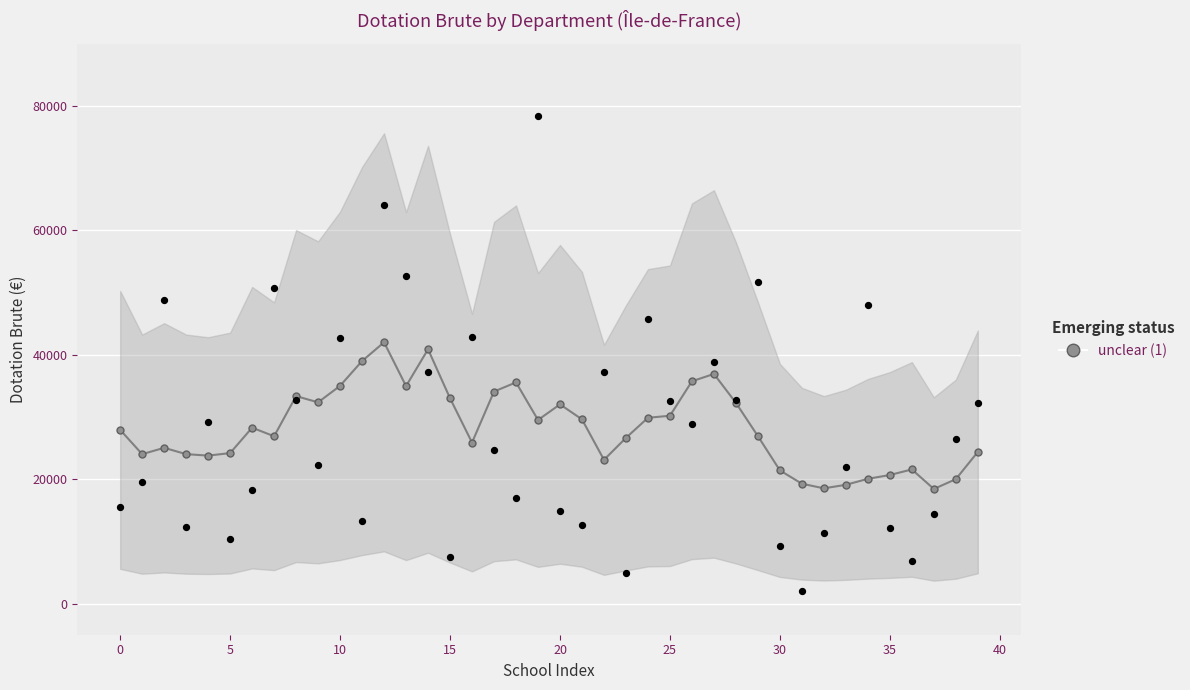

What is the change in value from 12 to 31?

-22733.0